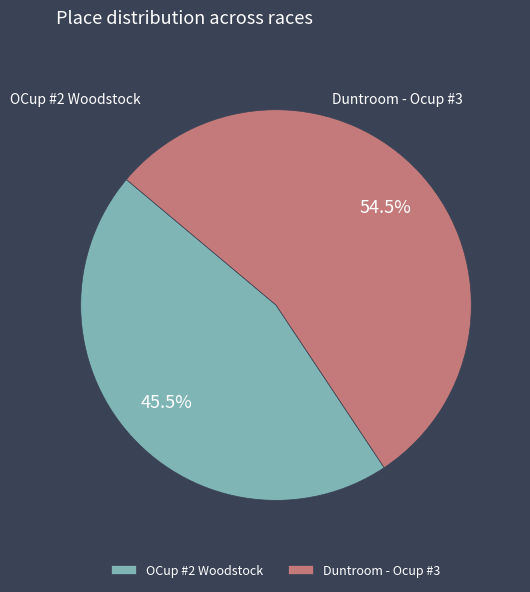

Between Duntroom - Ocup #3 and OCup #2 Woodstock, which is larger?

Duntroom - Ocup #3